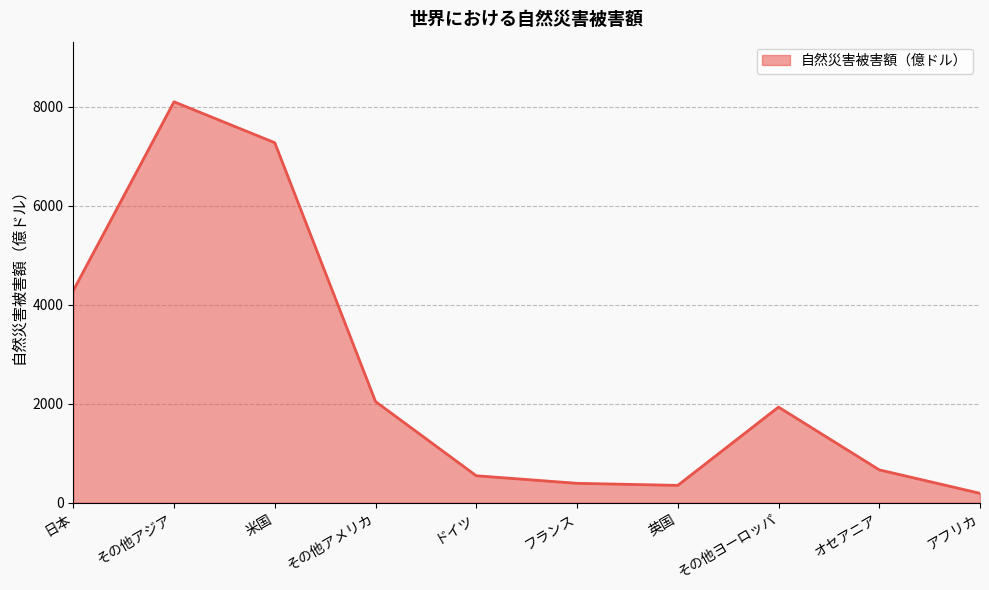

Reading left to right, list all the values displayed in this chart.

日本=4287	その他アジア=8103	米国=7276	その他アメリカ=2044	ドイツ=544	フランス=391	英国=349	その他ヨーロッパ=1932	オセアニア=663	アフリカ=189